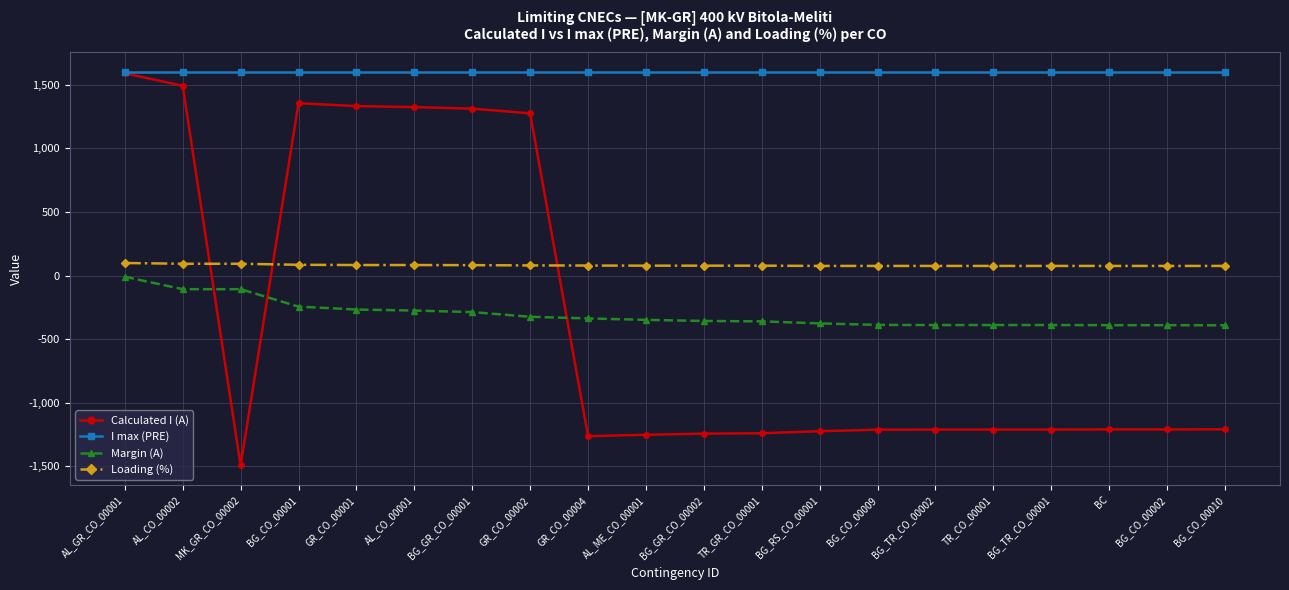

What value does the Margin (A) series have at AL_CO_00002, to the nearest 5?

-105